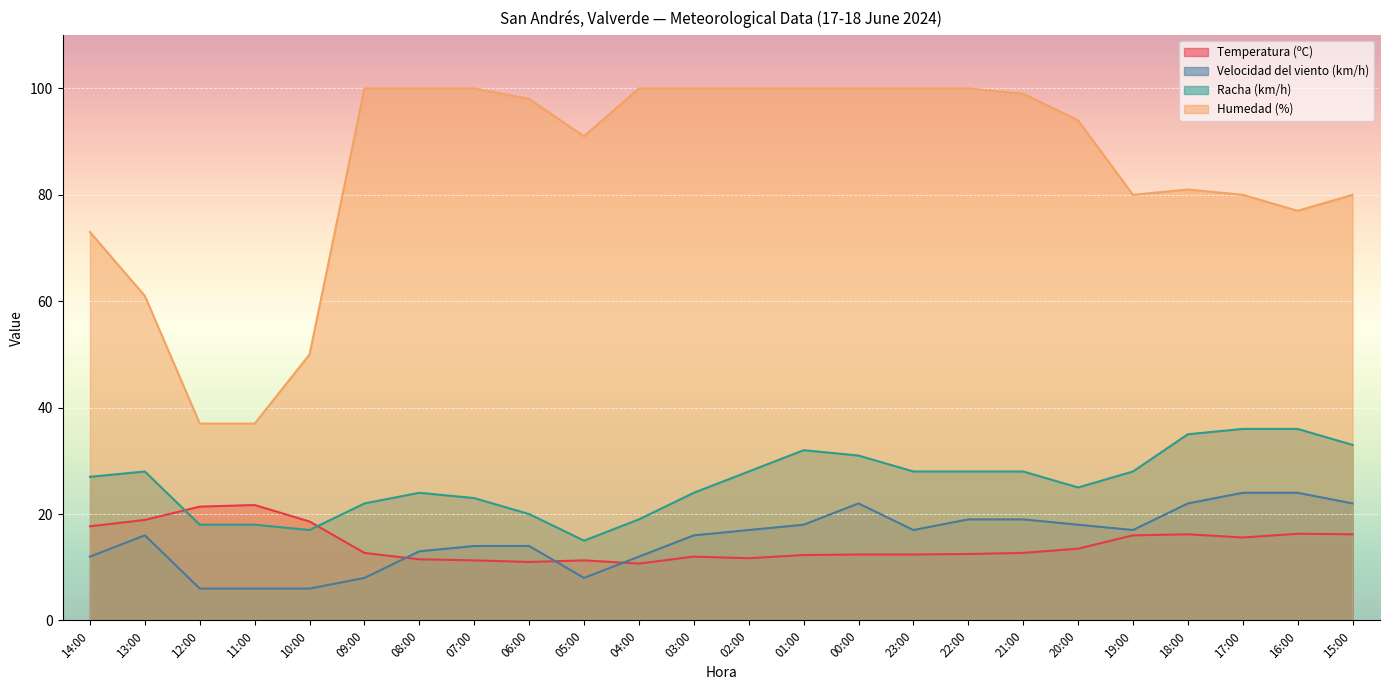

At how many categories does at least one series exceed 65?

20